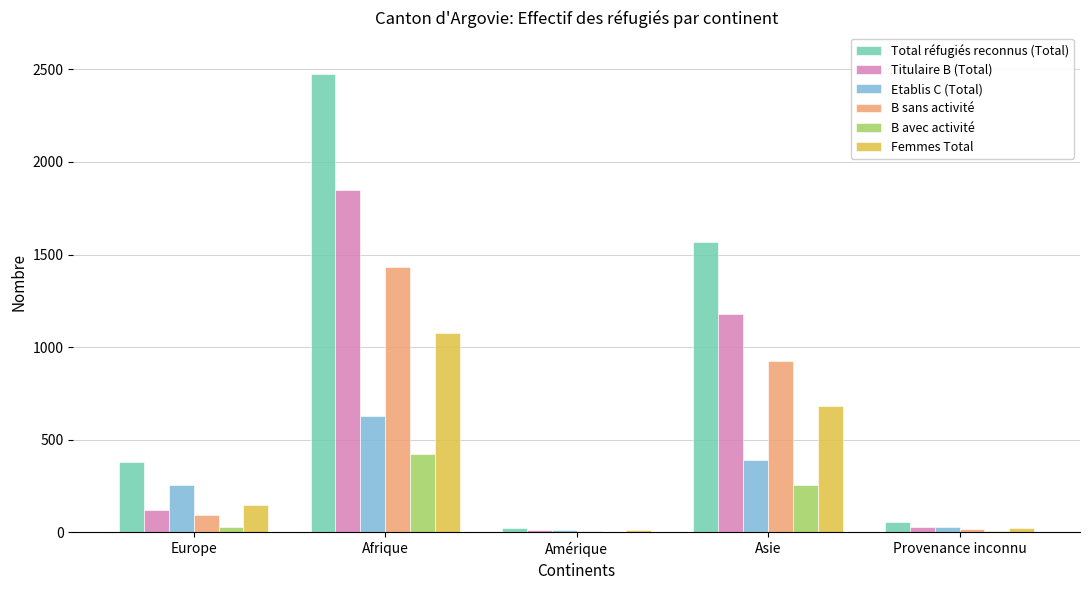

How many categories are shown in the chart?

5